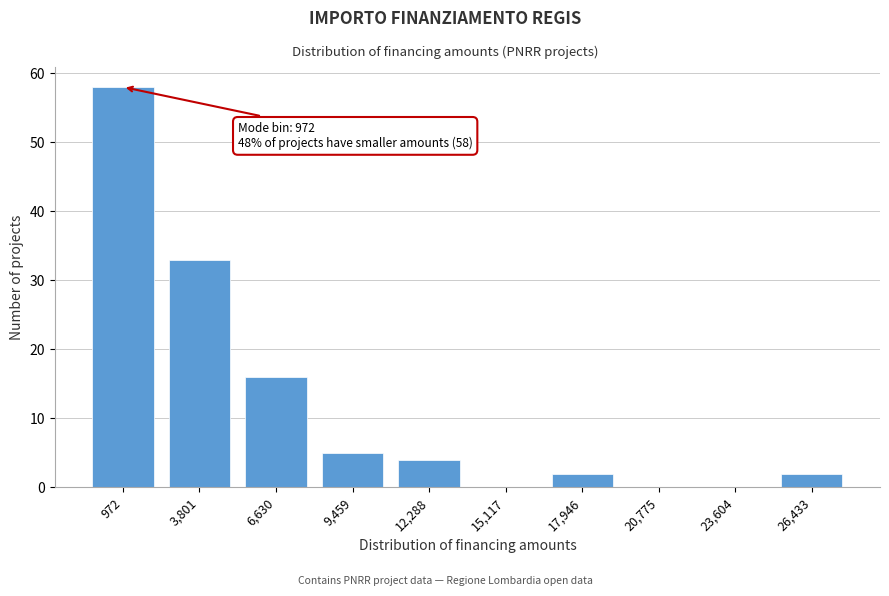

Reading right to left, list all the values displayed in this chart.

26,433=2	23,604=0	20,775=0	17,946=2	15,117=0	12,288=4	9,459=5	6,630=16	3,801=33	972=58